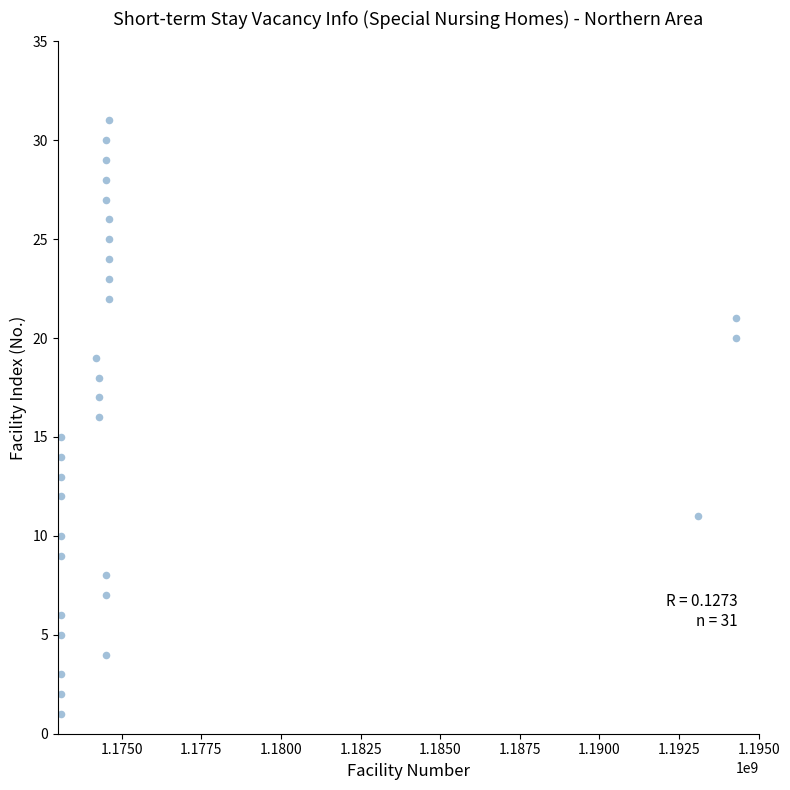

What is the range of Y values (max minus min)?

30